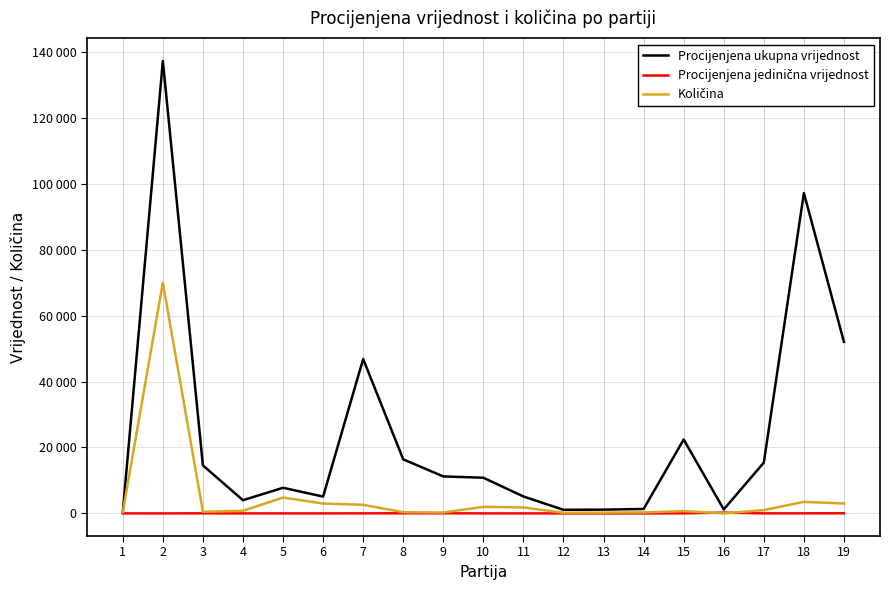

True or false: Procijenjena jedinična vrijednost and Procijenjena ukupna vrijednost intersect in this chart.

False